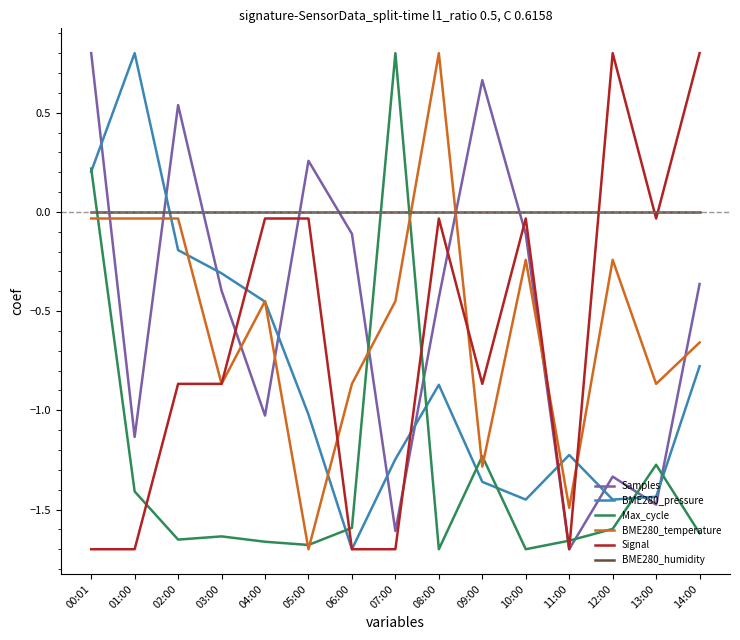

How many times do Signal and BME280_temperature cross each other?

5